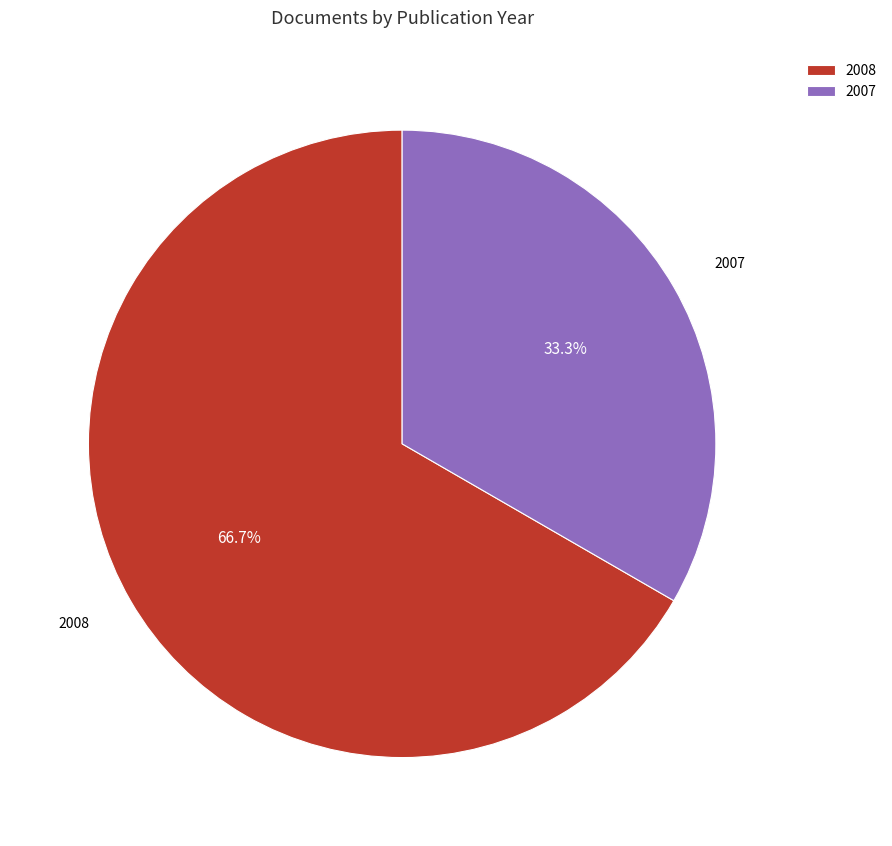

What is the ratio of the value at 2007 to the value at 2008?

0.5